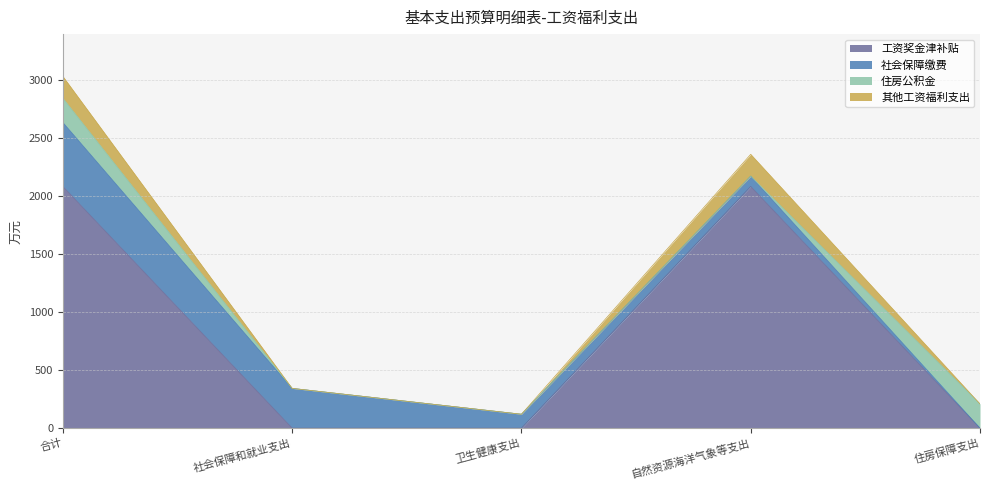

Which label corresponds to the smallest value in the chart?

社会保障和就业支出